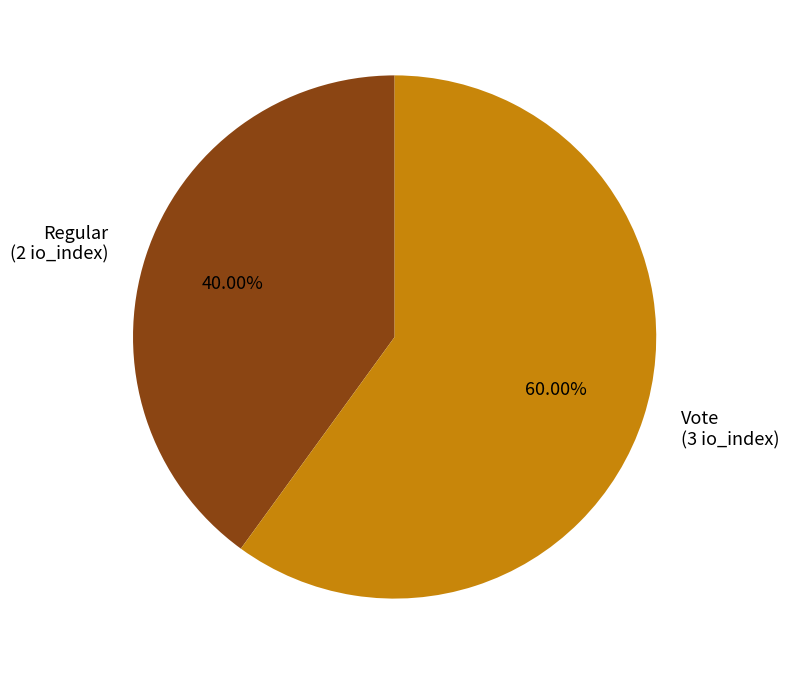

To the nearest percent, what is the combined percentage of Regular and Vote?

100%